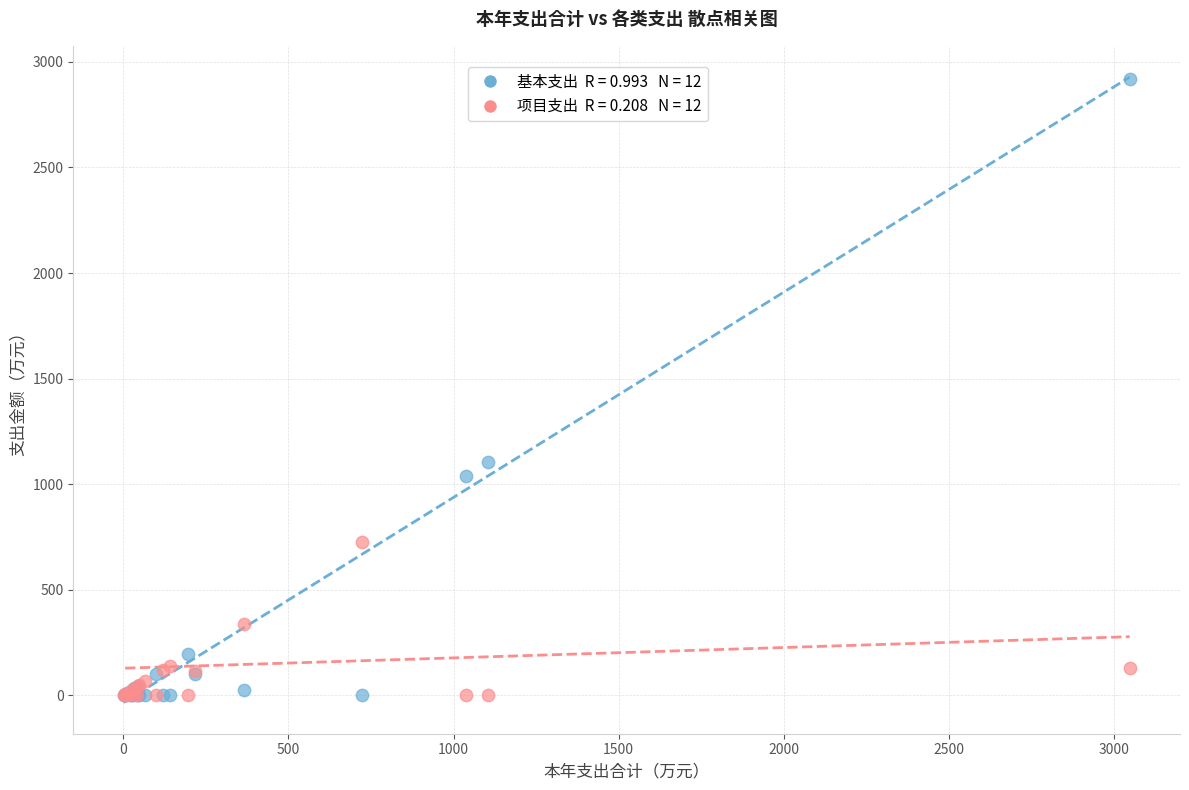

Across all series, what Y value is closest to 1459?

1104.9